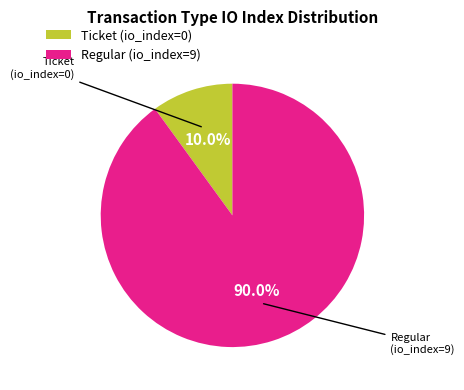

To the nearest percent, what is the difference between the largest and smallest slice percentages?

80%